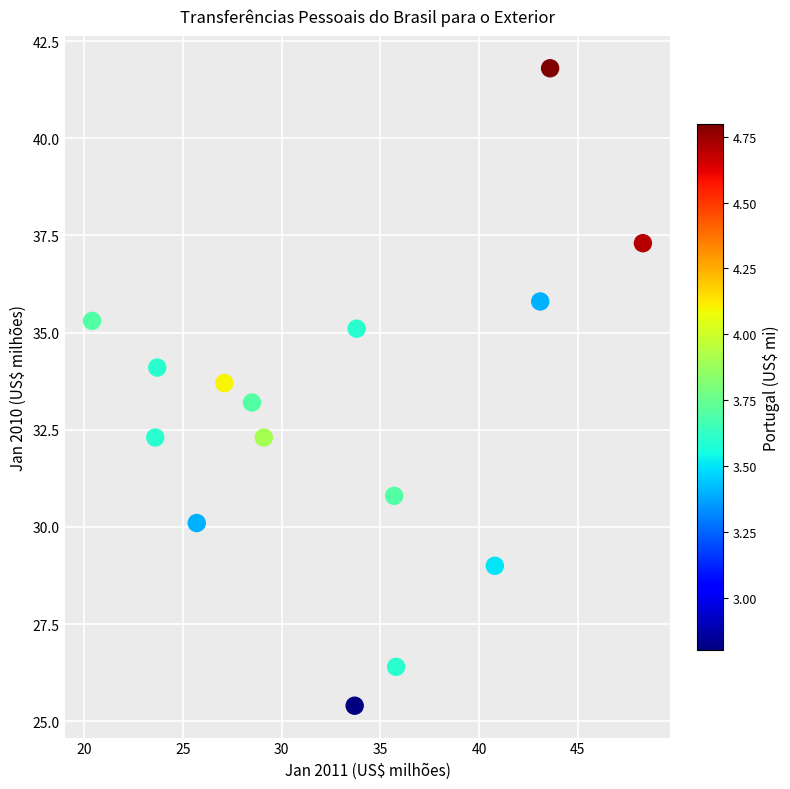

What is the range of Y values (max minus min)?

16.4